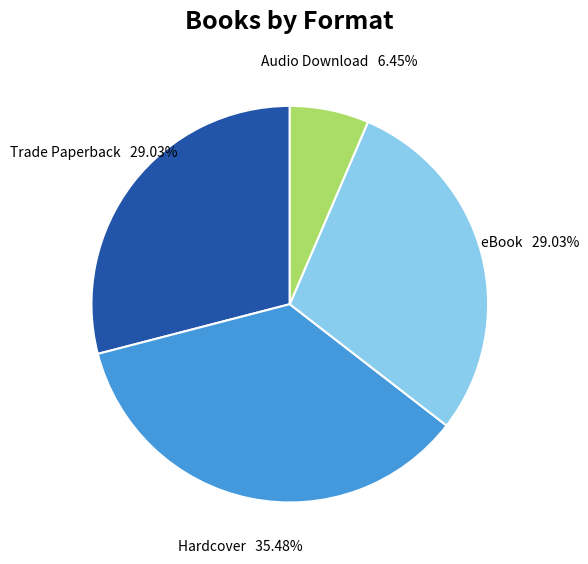

How many segments does this pie chart have?

4